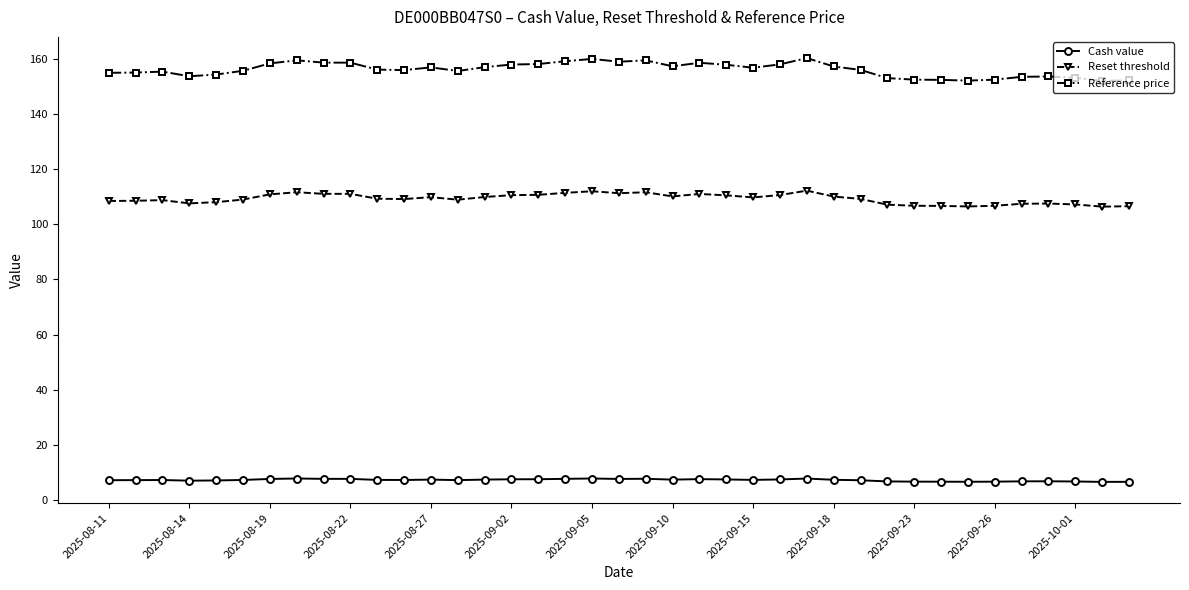

List the series in order of their overall mean, lowest first.

Cash value, Reset threshold, Reference price